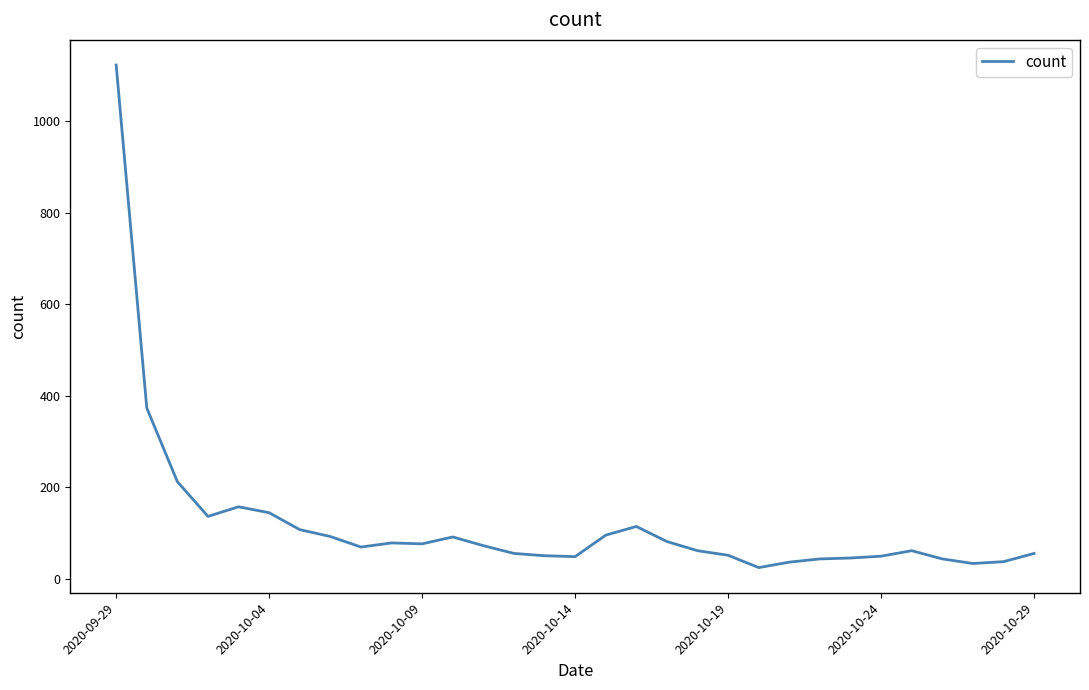

What is the difference between the maximum and second lowest values?

1090